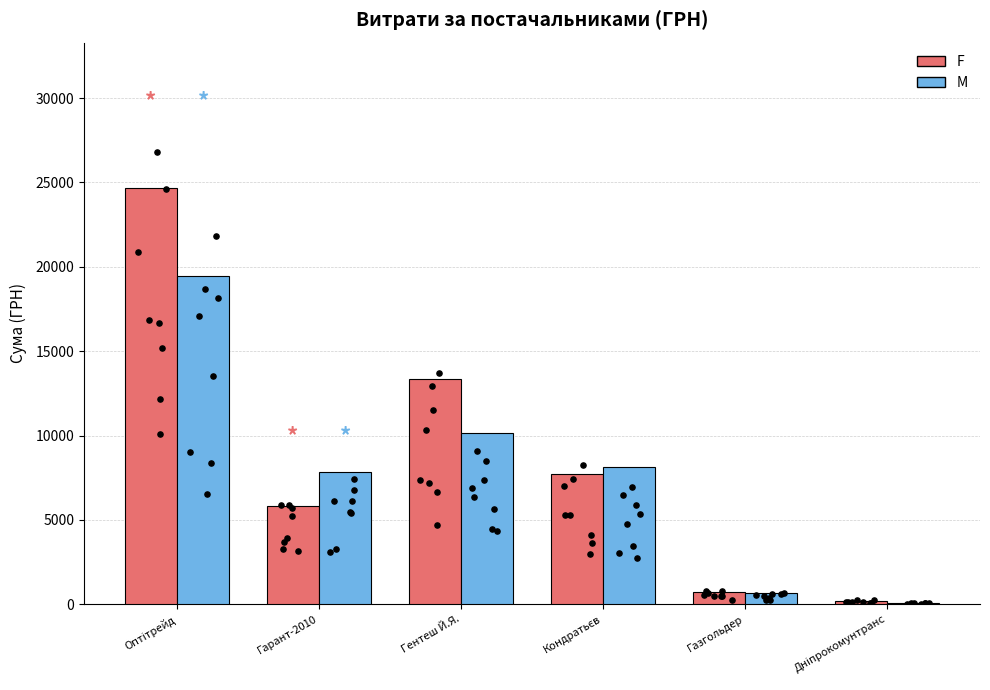

Which series contains the highest Y value?

F